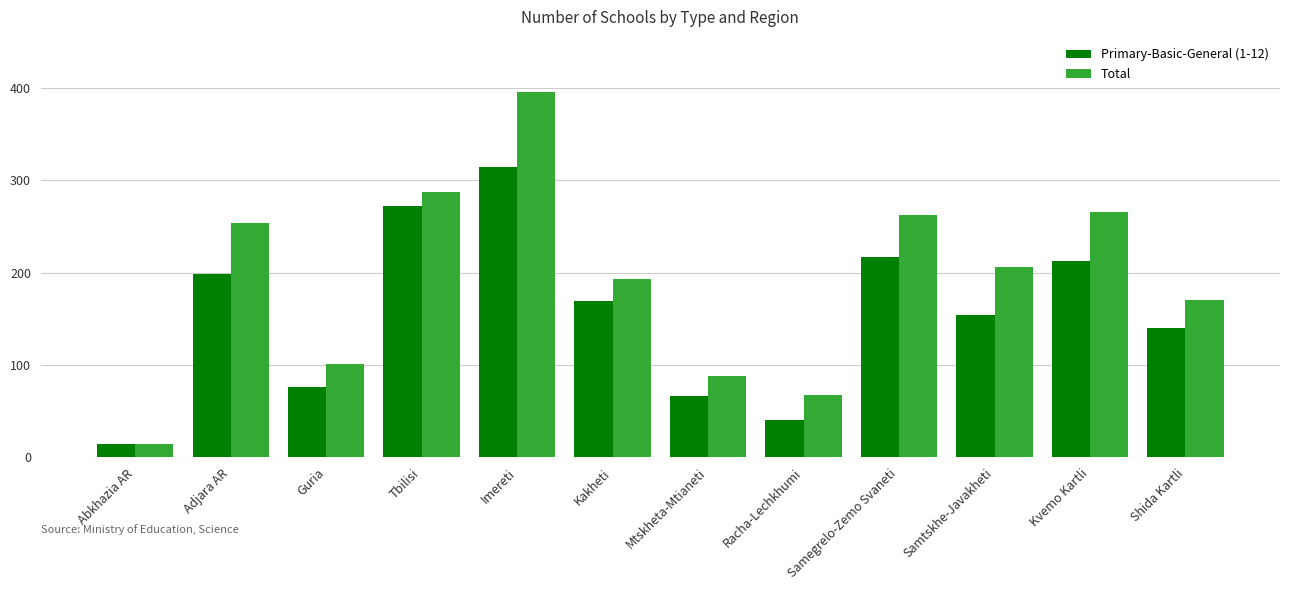

What is the total value across all series at Guria?

177